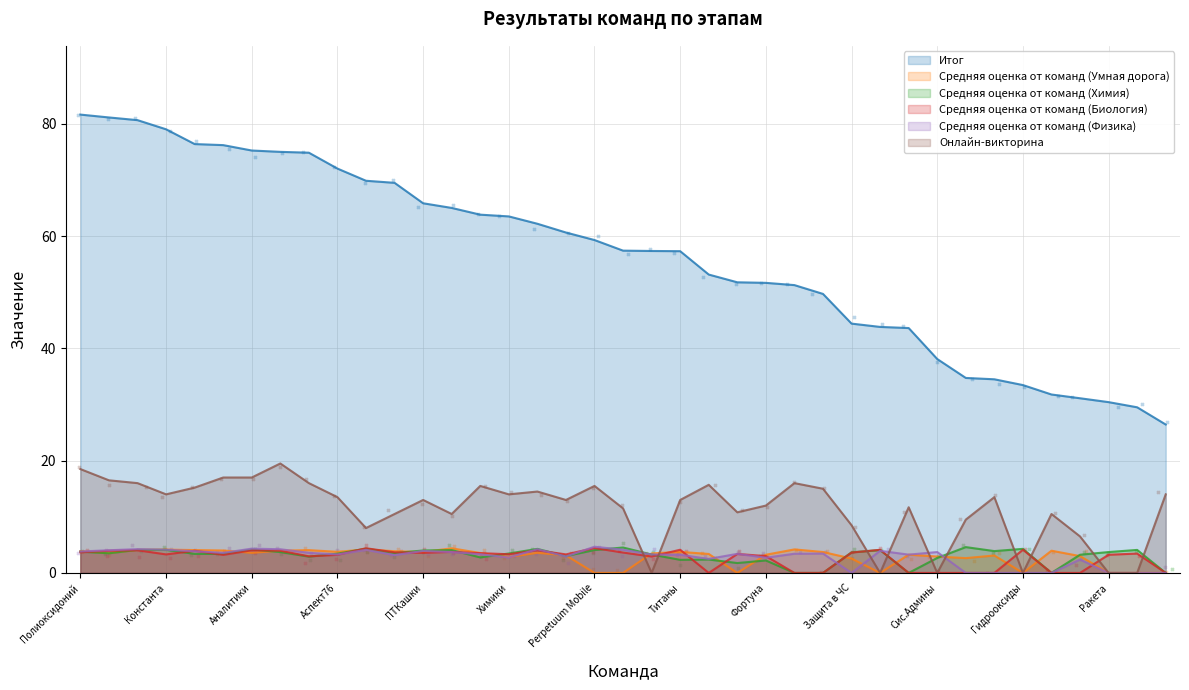

Which series contains the lowest Y value?

Средняя оценка от команд (Умная дорога)